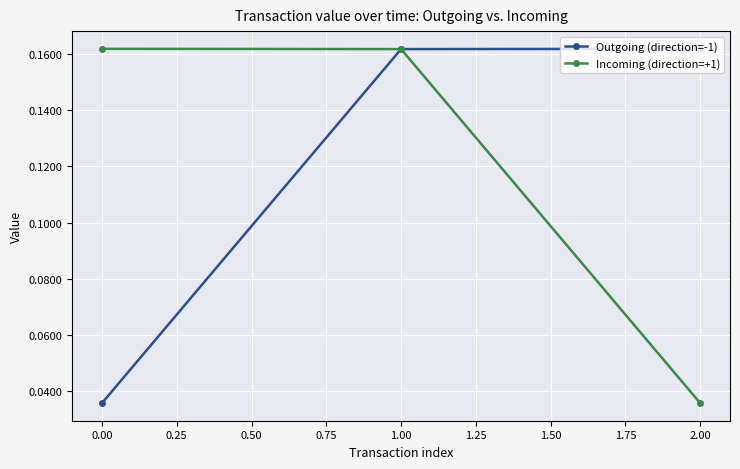

What is the average value of the Outgoing (direction=-1) series?

0.1